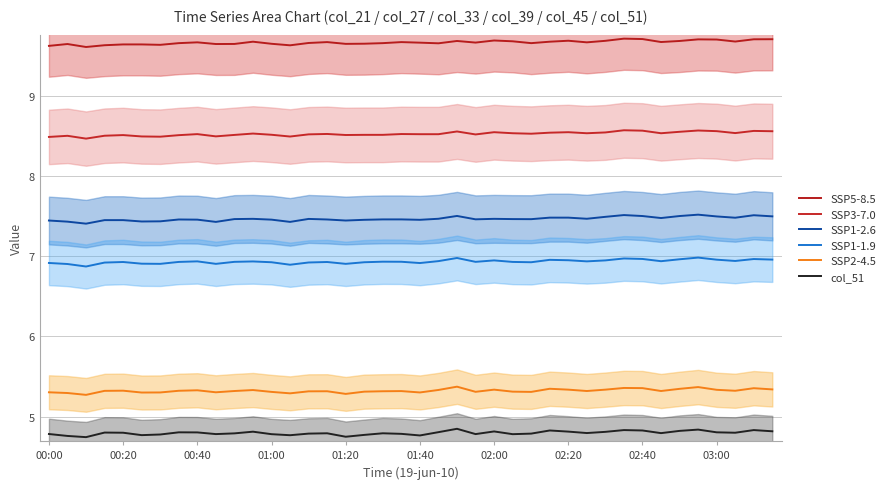

What is the sum of all SSP5-8.5 values?

386.6